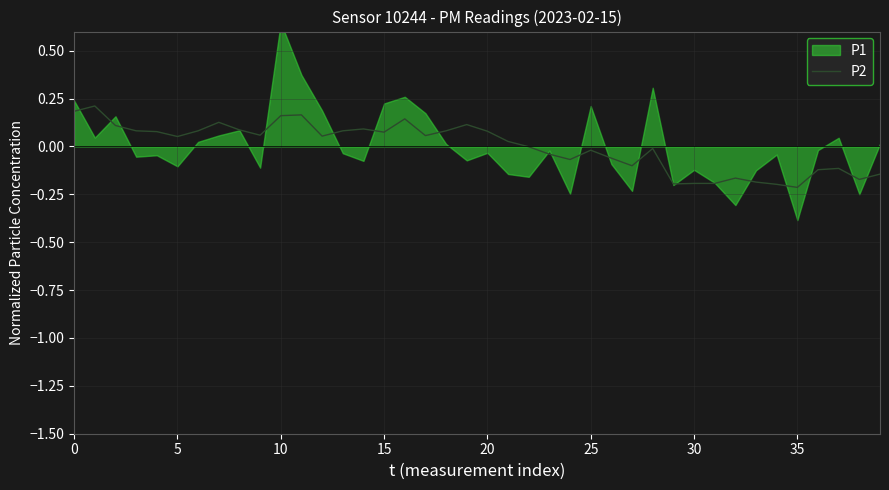

How many values are below zero?

18